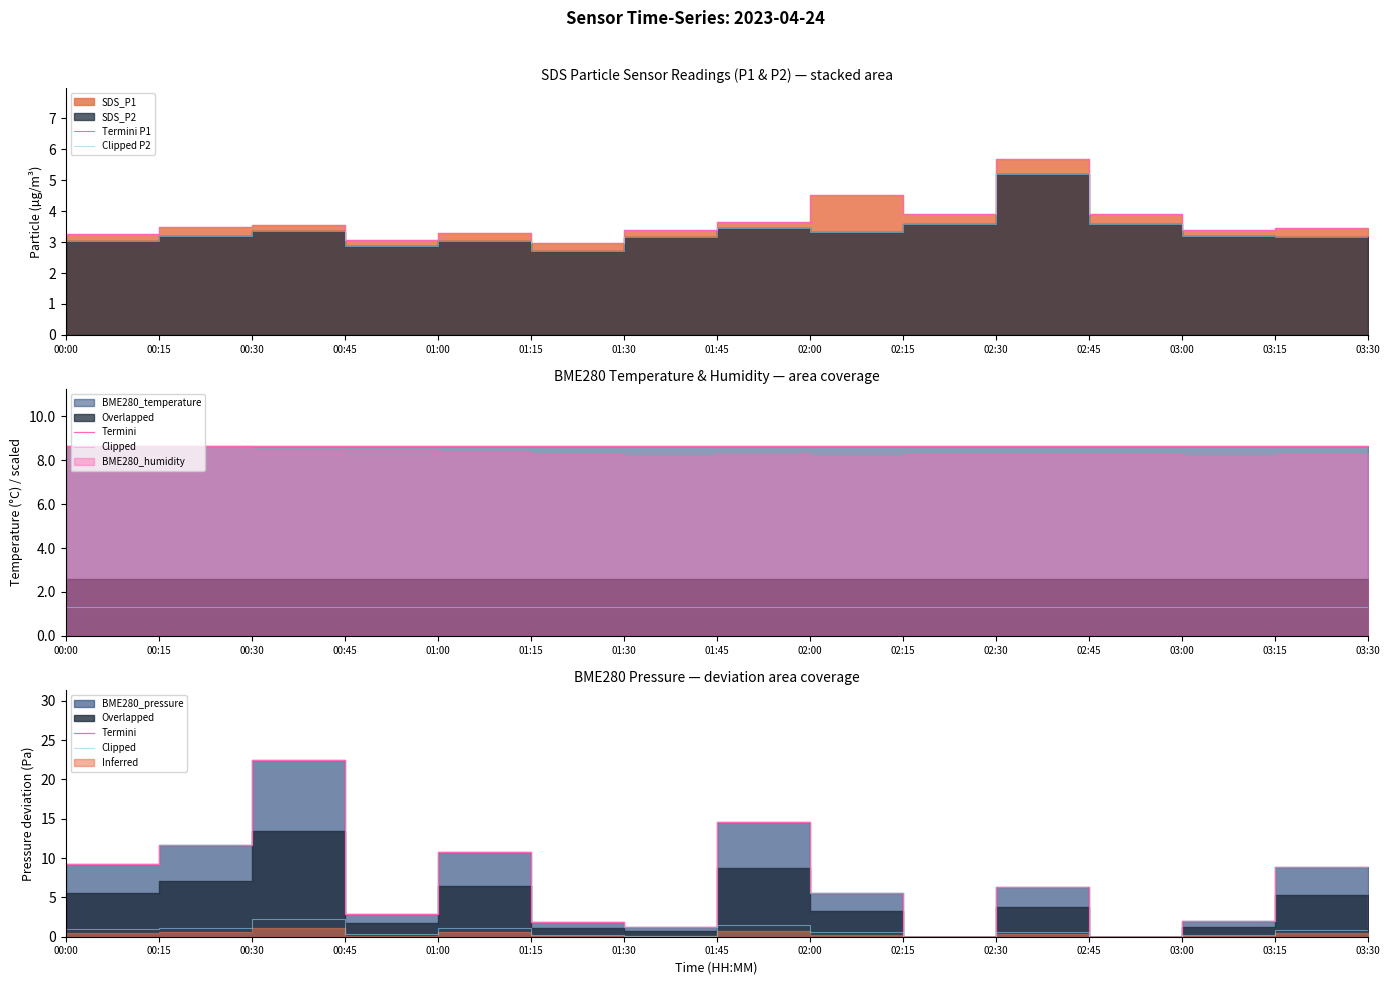

At which category is the sum across all series the highest?

00:30